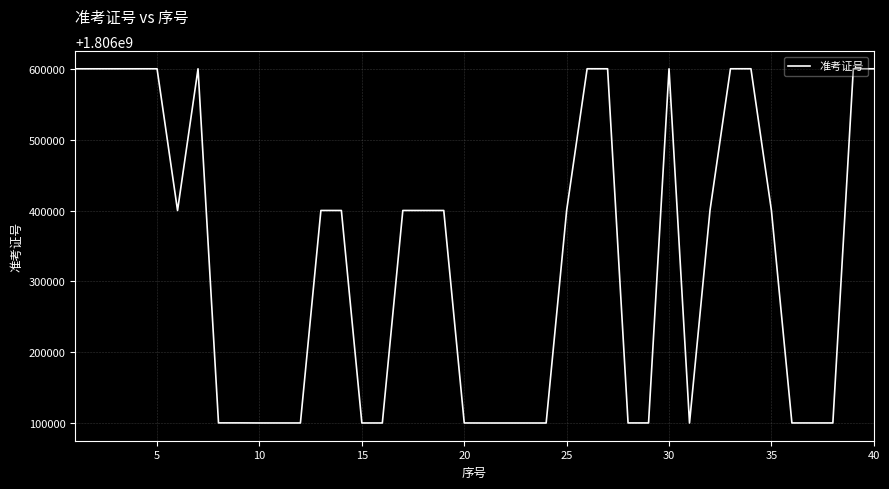

What is the smallest value displayed?

1806100271